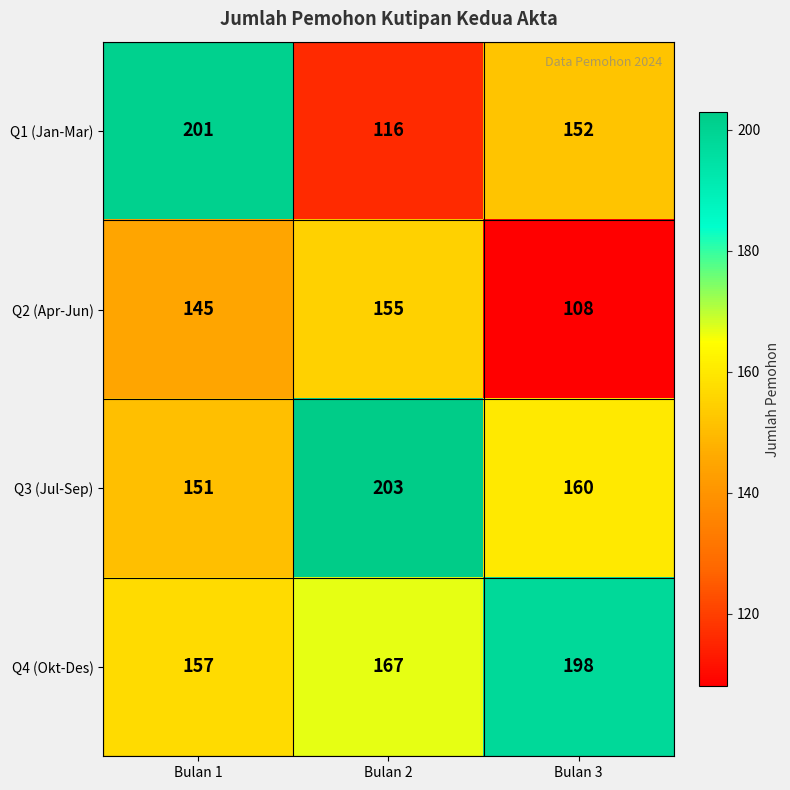

List the series in order of their peak value, highest first.

Q3 (Jul-Sep), Q1 (Jan-Mar), Q4 (Okt-Des), Q2 (Apr-Jun)